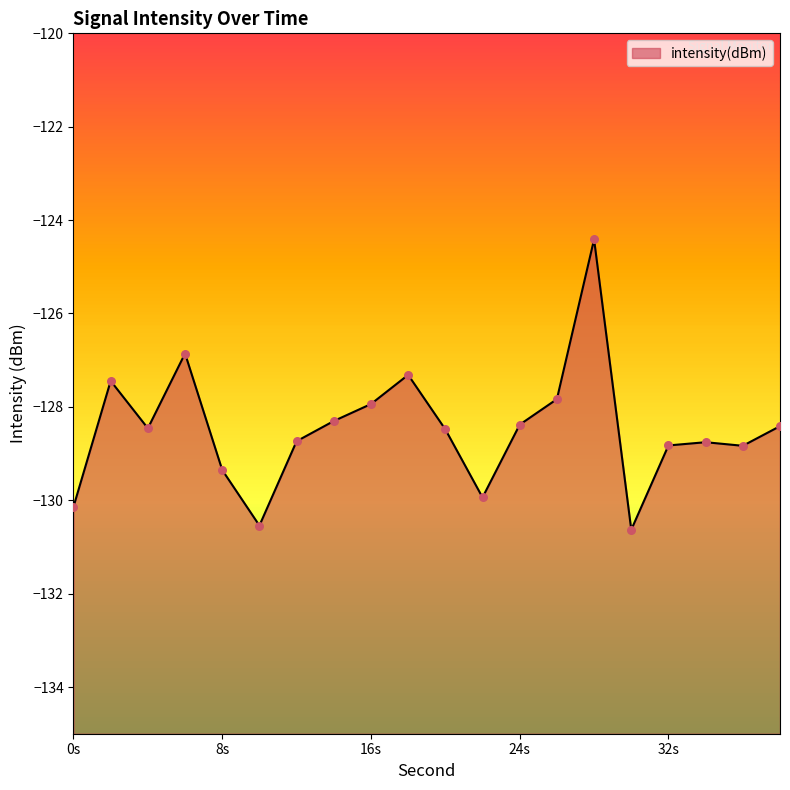

What is the change in value from 22 to 32?

+1.1